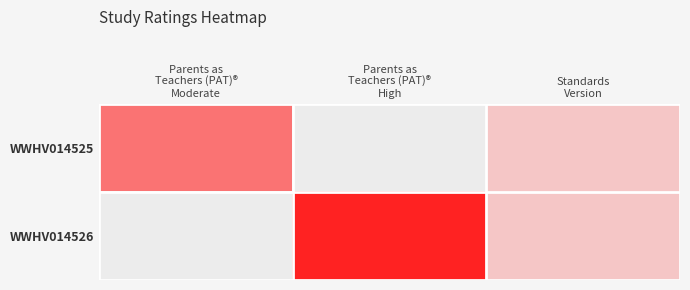

Between Parents as Teachers (PAT)® Moderate and Parents as Teachers (PAT)® High, which series saw the biggest shift?

WWHV014526